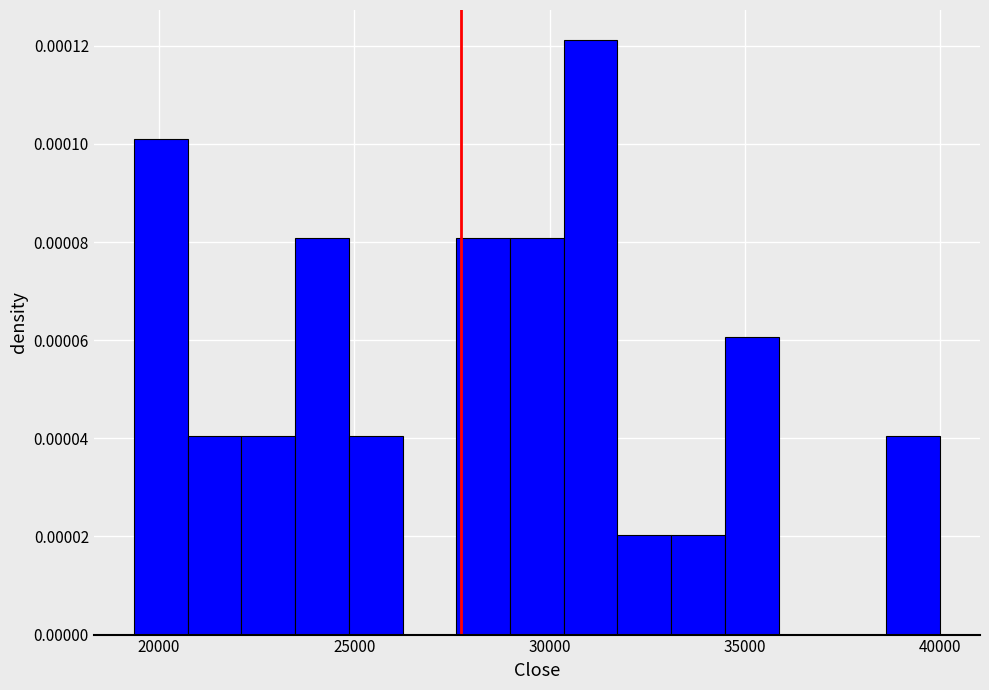

Read against the x-axis, roughly where is the centre of the tallest bar?

31000